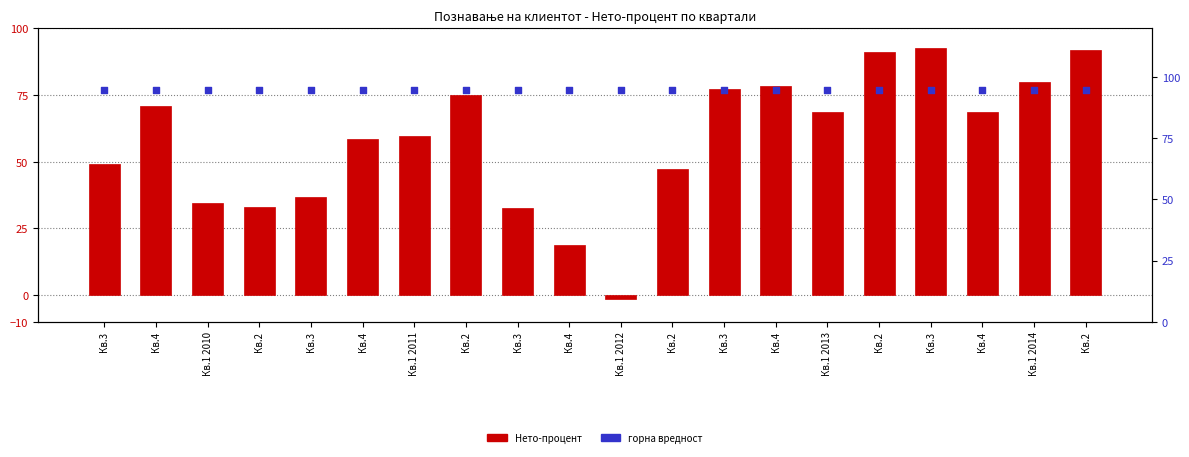

At how many categories does at least one series exceed 88?

20